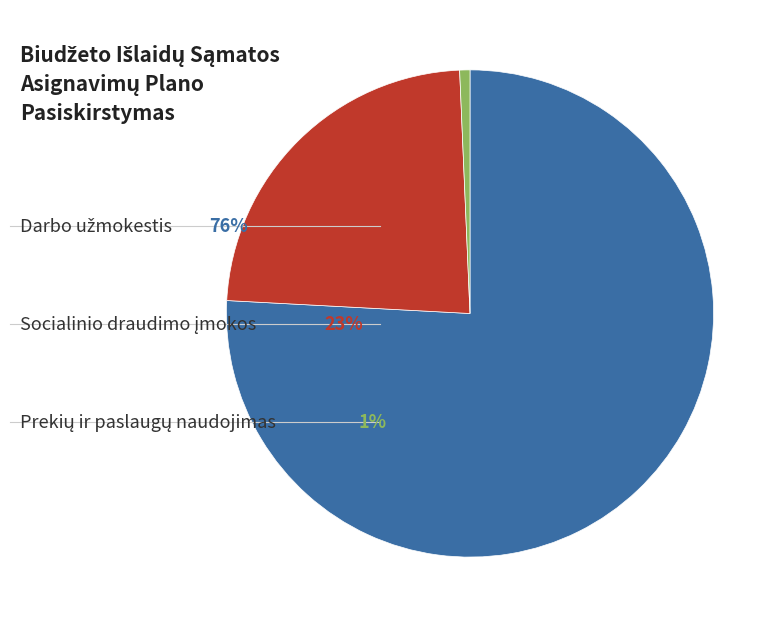

Does any single category account for the majority?

Yes